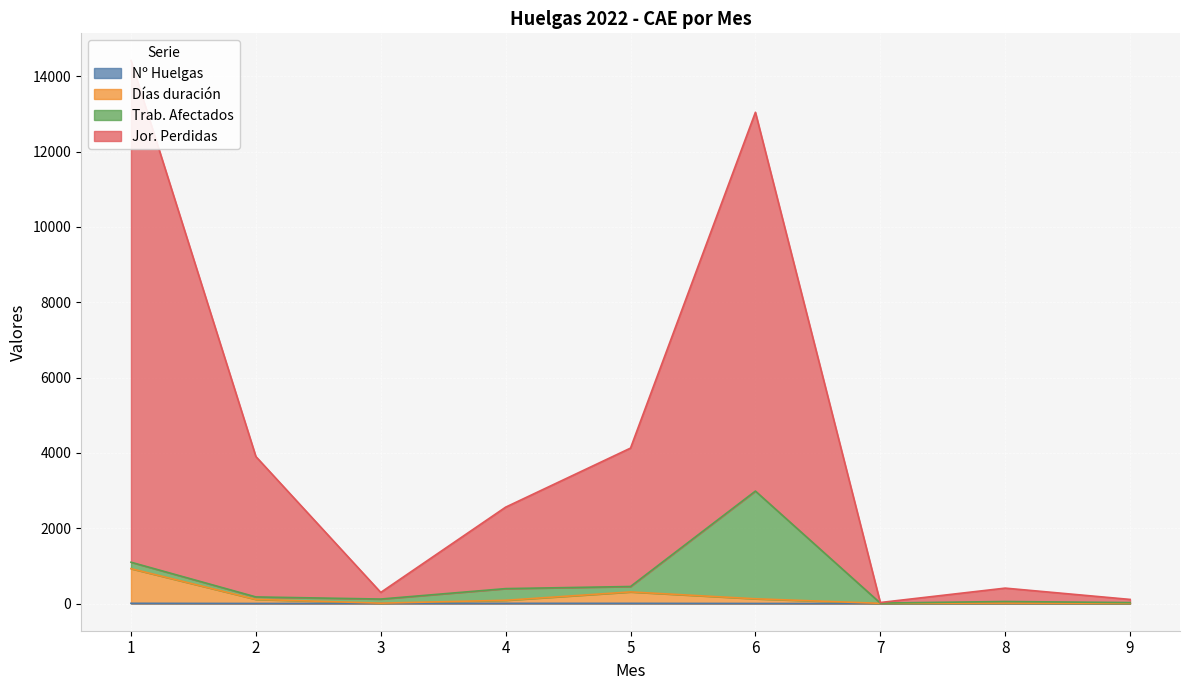

How many lines are shown in the chart?

3